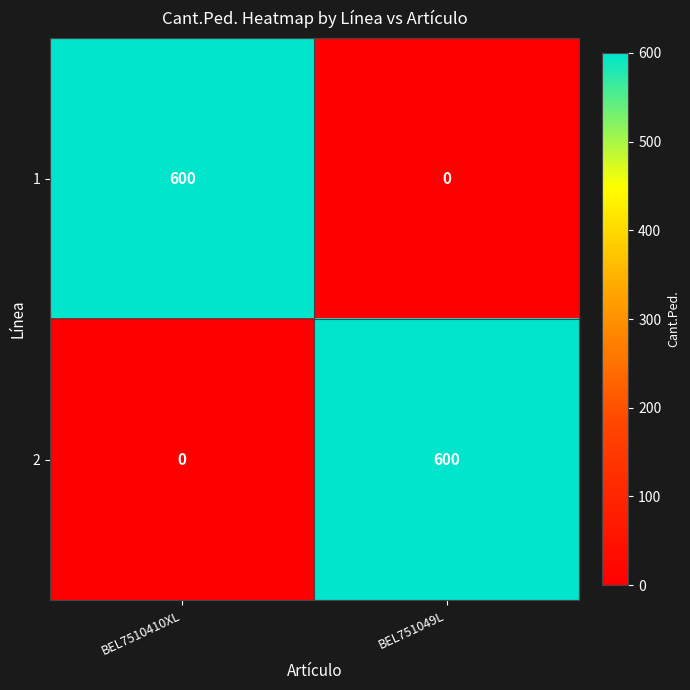

Rank the categories by 2 value from highest to lowest.

BEL751049L, BEL7510410XL